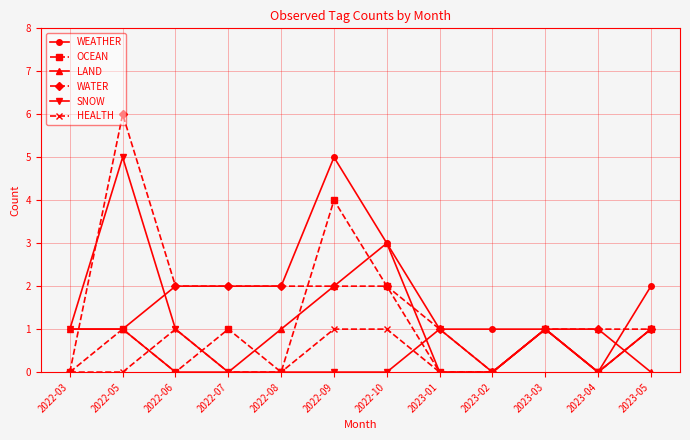

Which series has the widest spread of values?

WATER